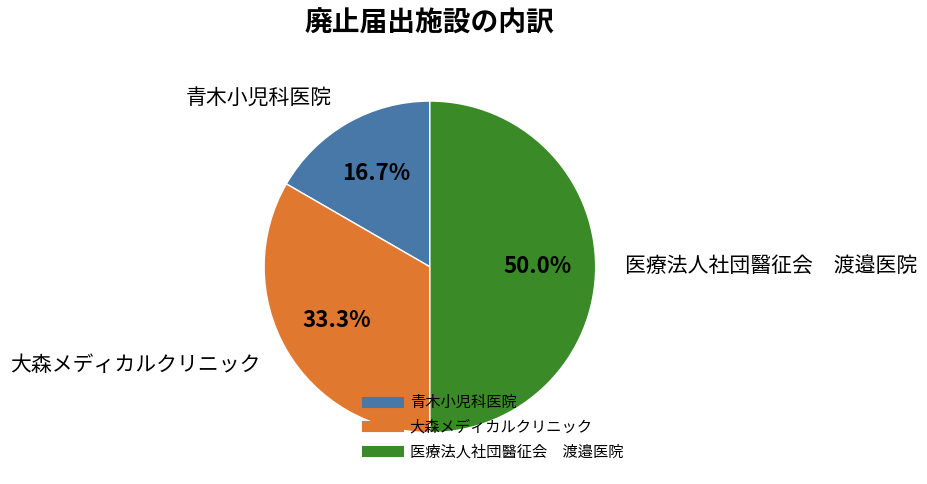

To the nearest percent, what is the difference between the largest and smallest slice percentages?

33%